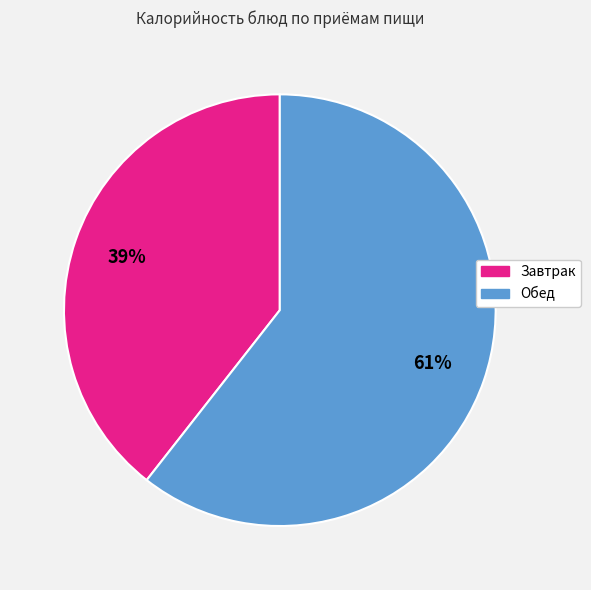

Is there any slice that represents more than half of the pie?

Yes